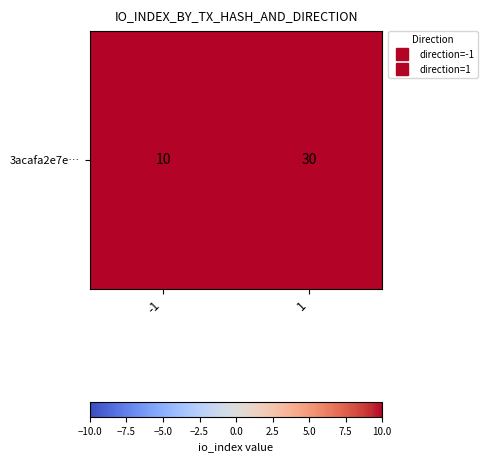

What is the sum of the values at -1 and 1?

40